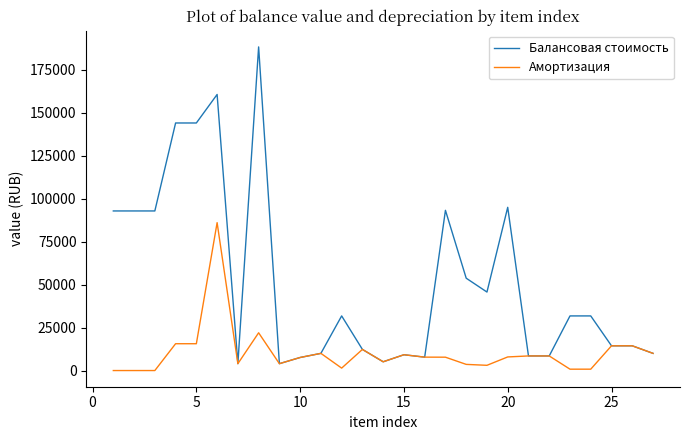

What are all the series names shown in the legend?

Балансовая стоимость, Амортизация